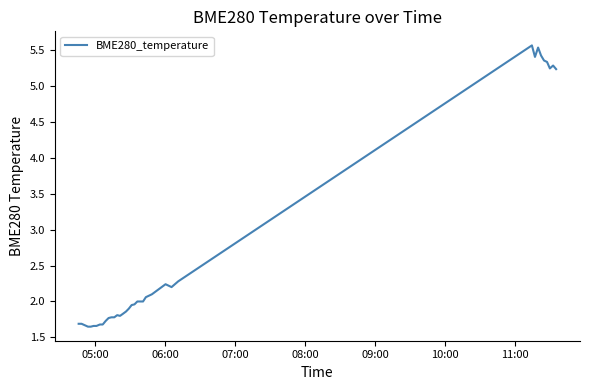

What is the maximum value shown in the chart?

5.6